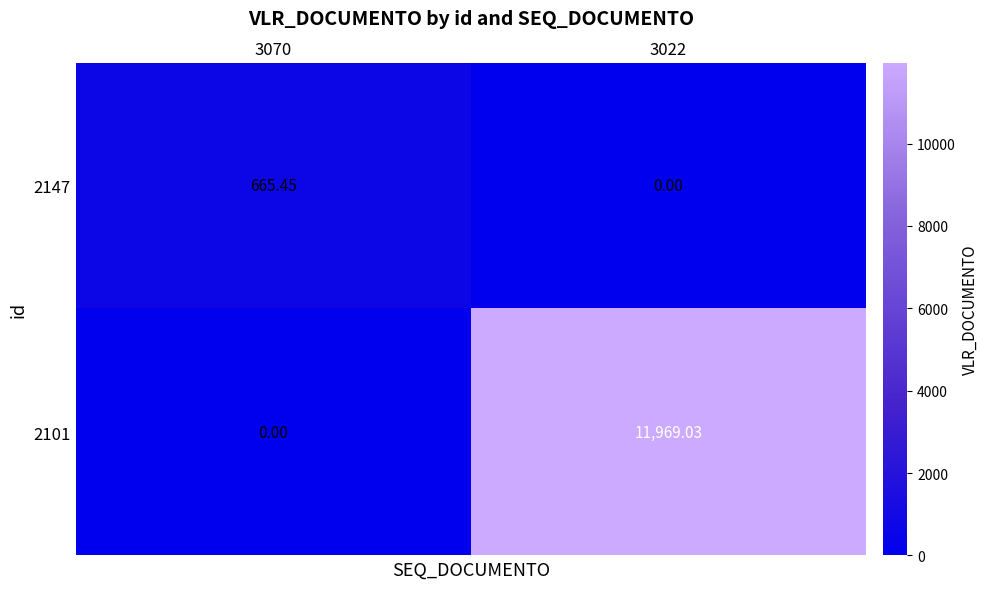

Which series has the largest total across all categories?

2101